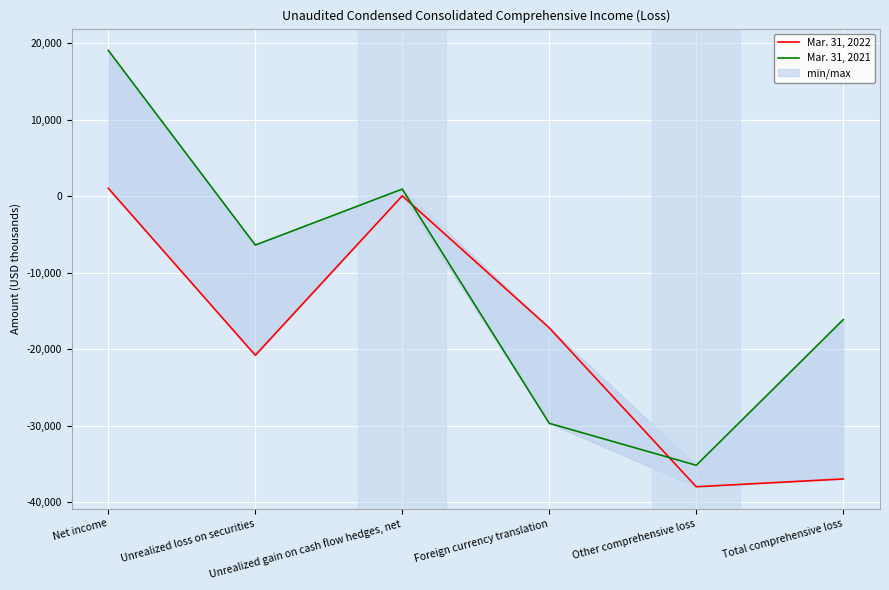

Reading left to right, extract all data points from this chart.

Mar. 31, 2022: Net income=1018	Unrealized loss on securities=-20801	Unrealized gain on cash flow hedges, net=36	Foreign currency translation=-17223	Other comprehensive loss=-37988	Total comprehensive loss=-36970
Mar. 31, 2021: Net income=19038	Unrealized loss on securities=-6400	Unrealized gain on cash flow hedges, net=917	Foreign currency translation=-29699	Other comprehensive loss=-35182	Total comprehensive loss=-16144